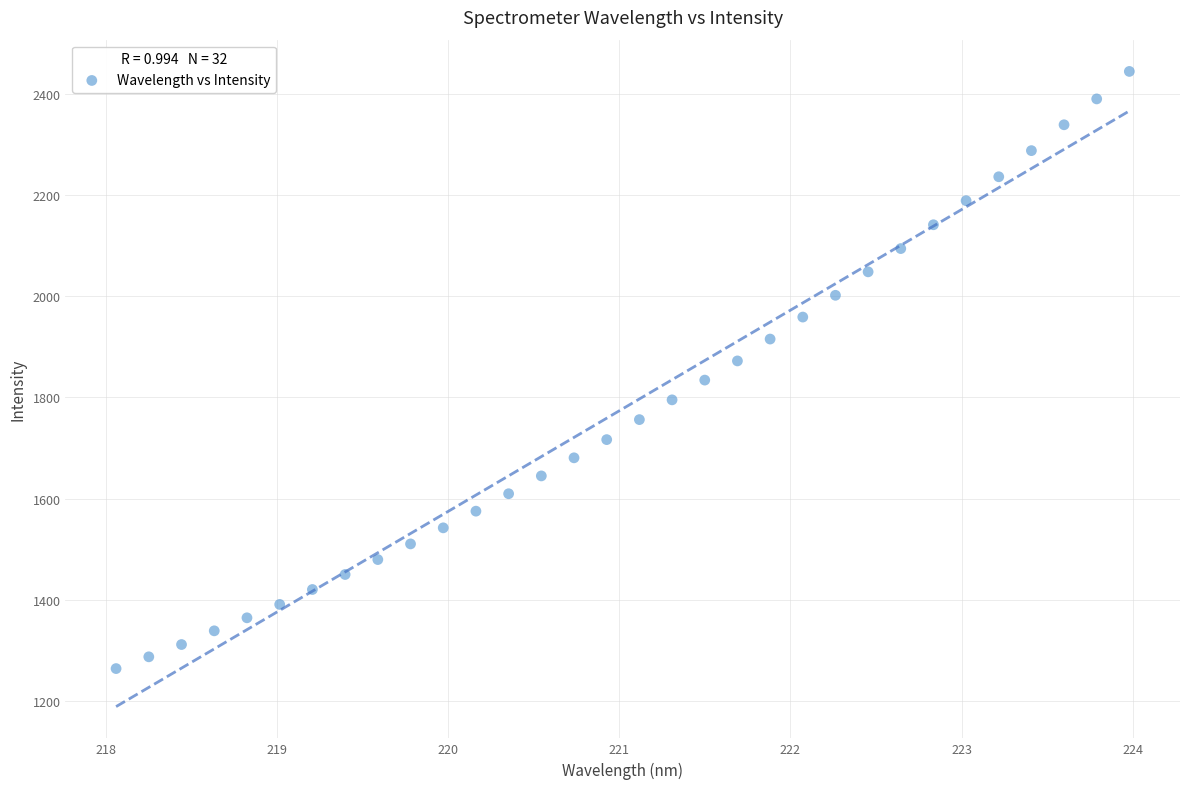

What is the range of Y values (max minus min)?

1180.8